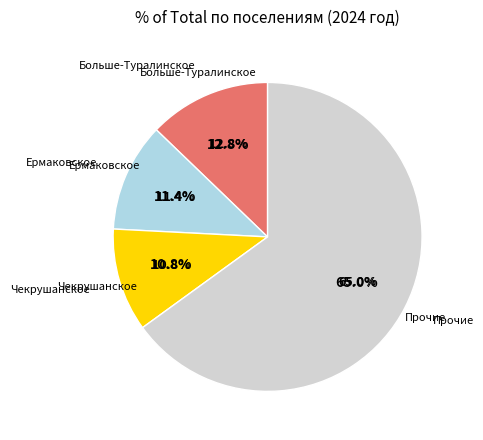

To the nearest percent, what percentage of the pie is Чекрушанское?

11%